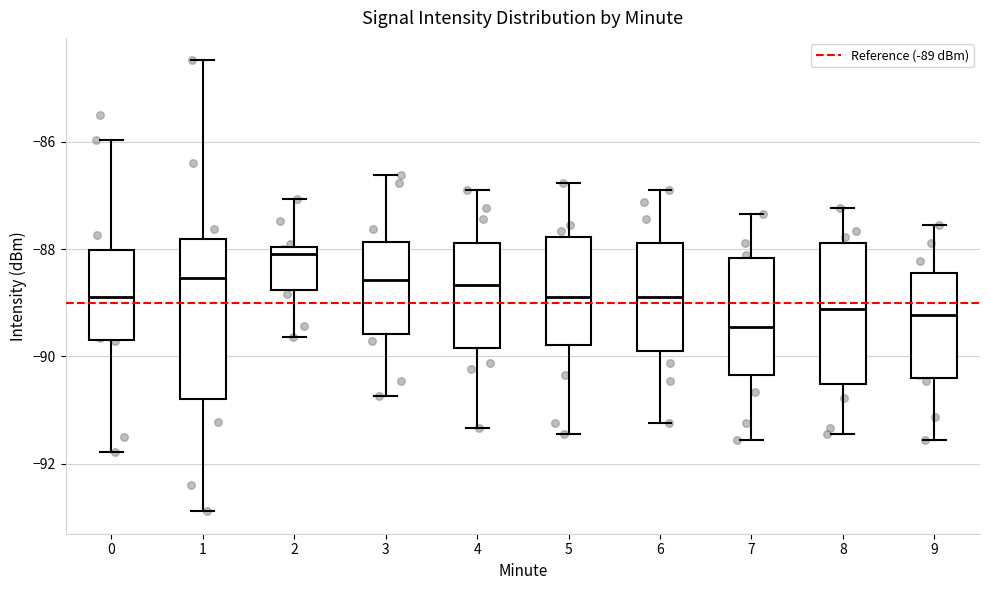

Which box is the tallest, from its lower edge to its upper edge?

1